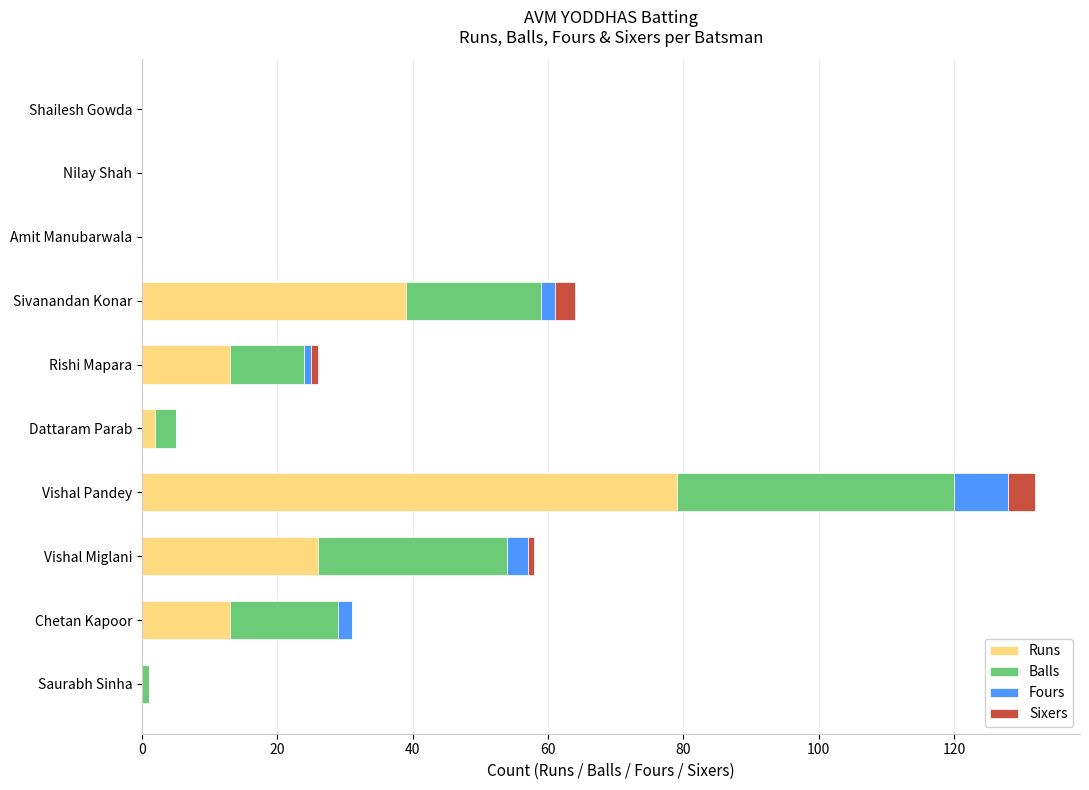

The Runs series shows 79 at Vishal Pandey. True or false?

True